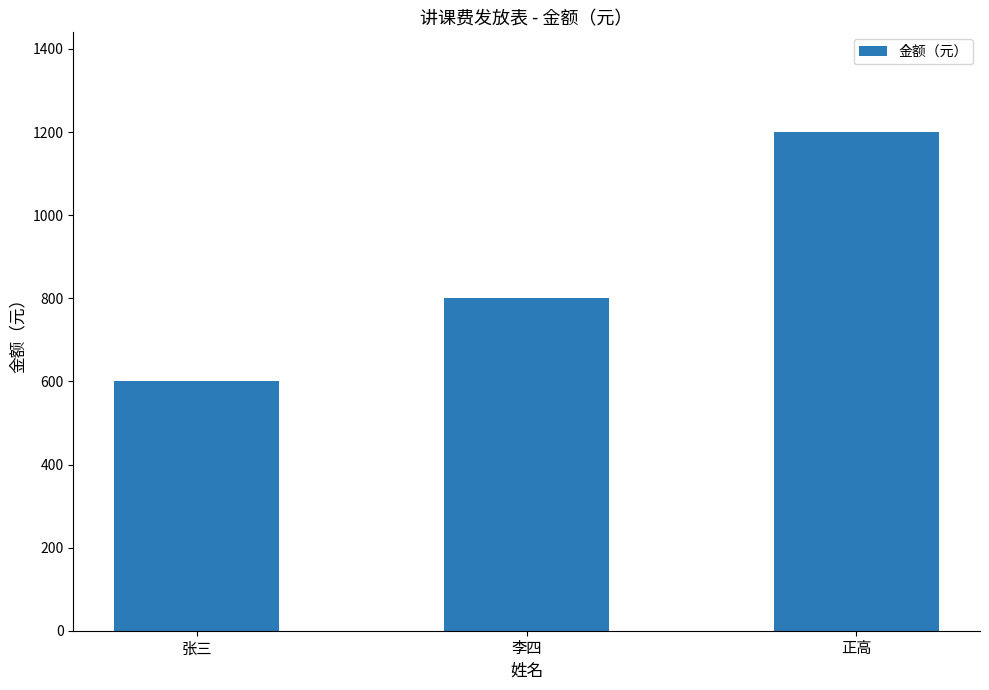

What is the greatest value displayed?

1200